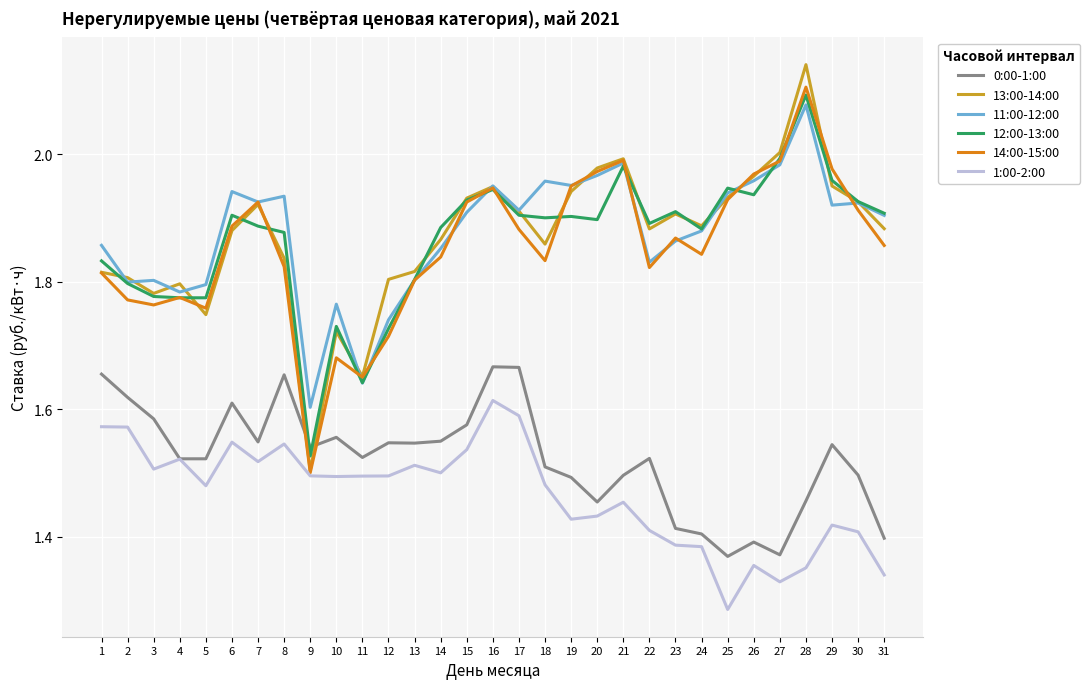

Does the chart have visible grid lines?

Yes